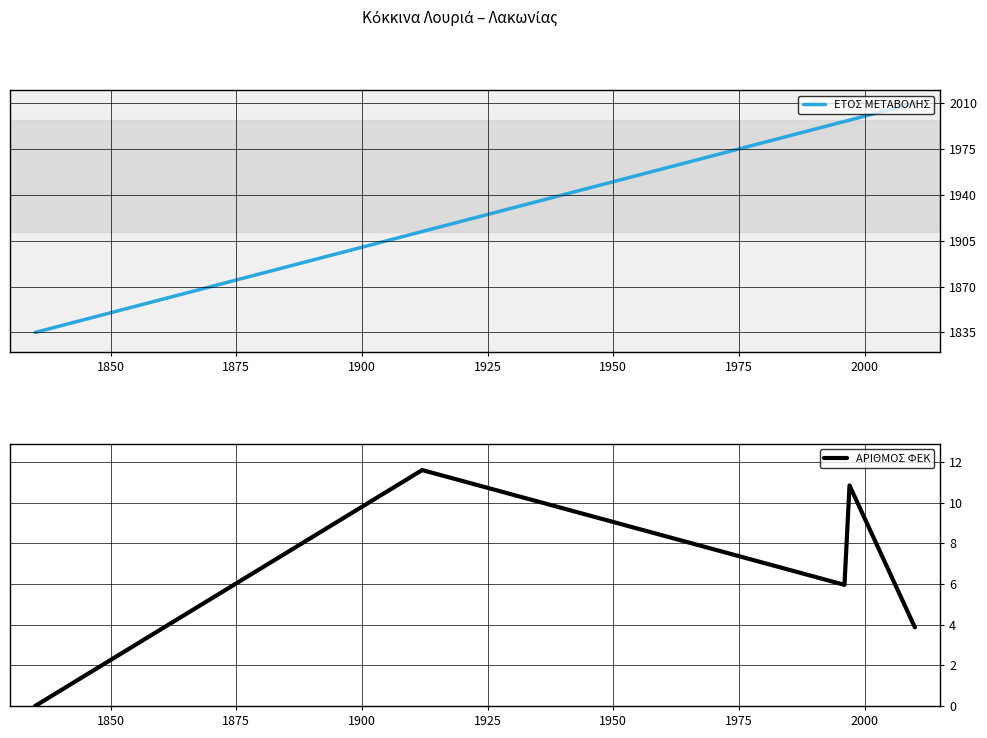

How many values in the ΑΡΙΘΜΟΣ ΦΕΚ series exceed 134?

2